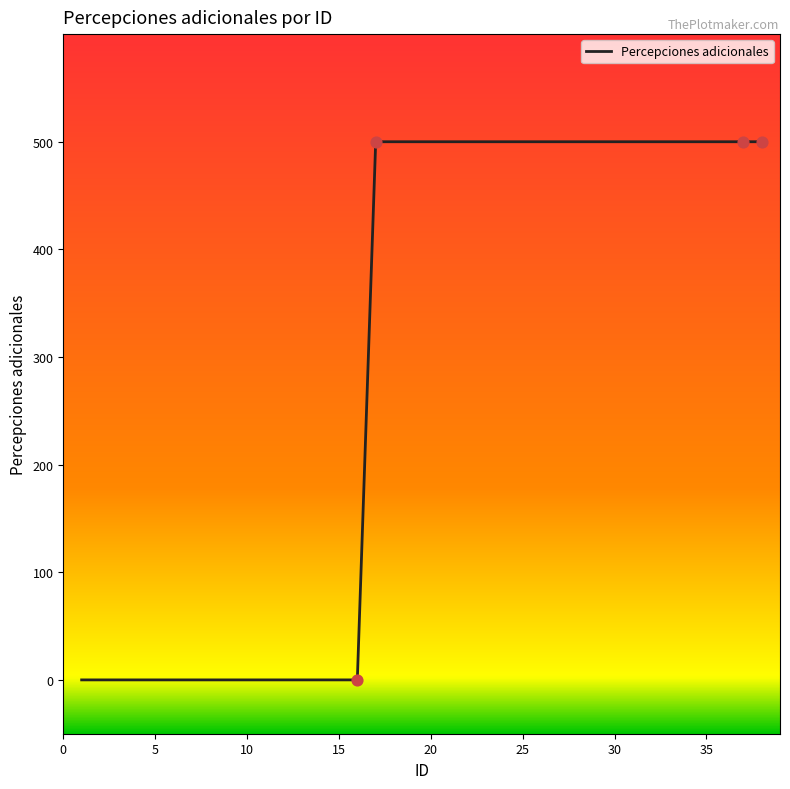

What is the greatest value displayed?

500